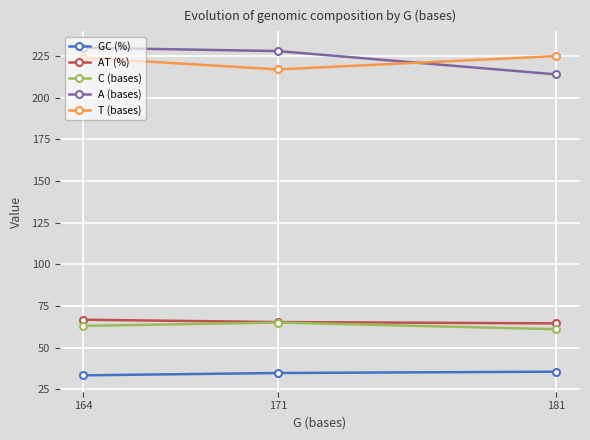

Which series has the largest total across all categories?

A (bases)